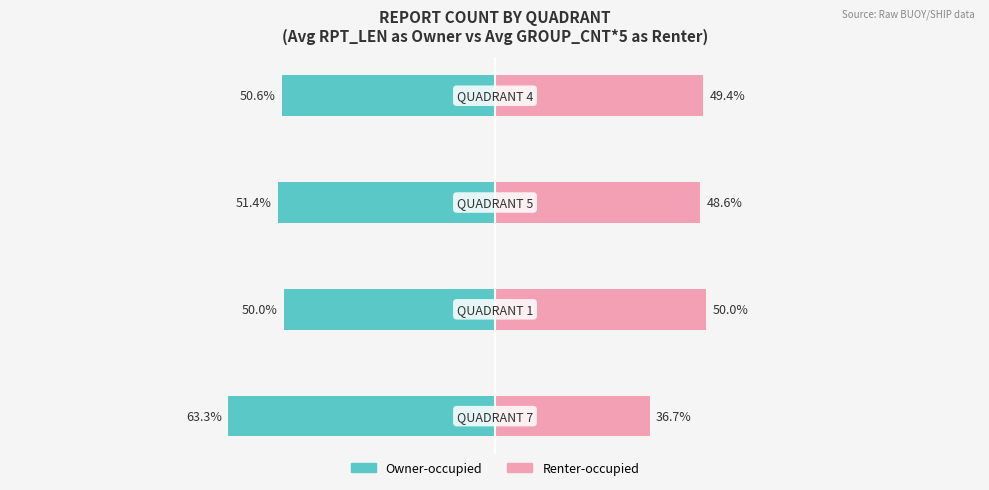

What is the sum of the Owner-occupied values at −50 and −150?

-114.7